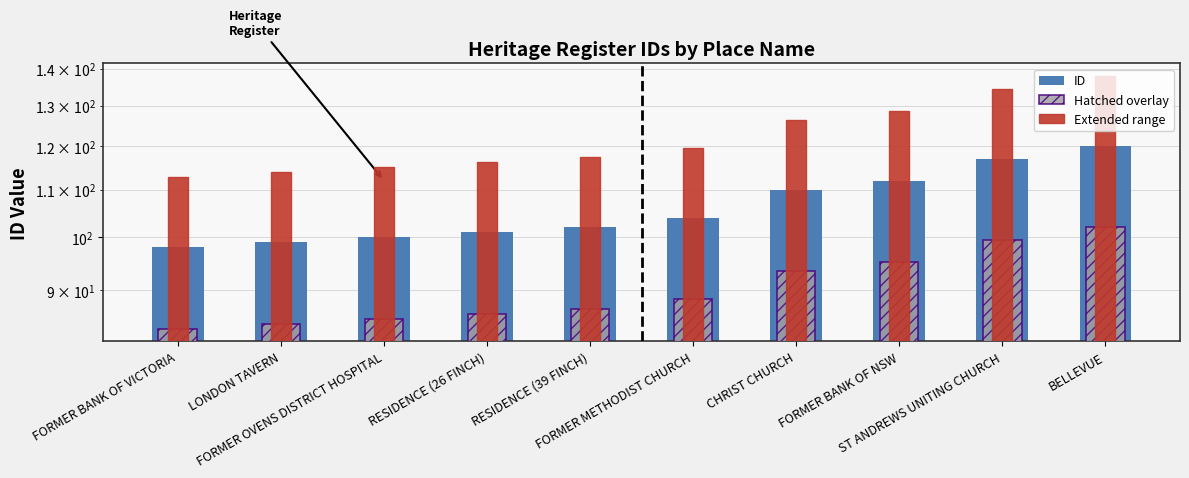

What is the sum of all Hatched overlay values?

903.5